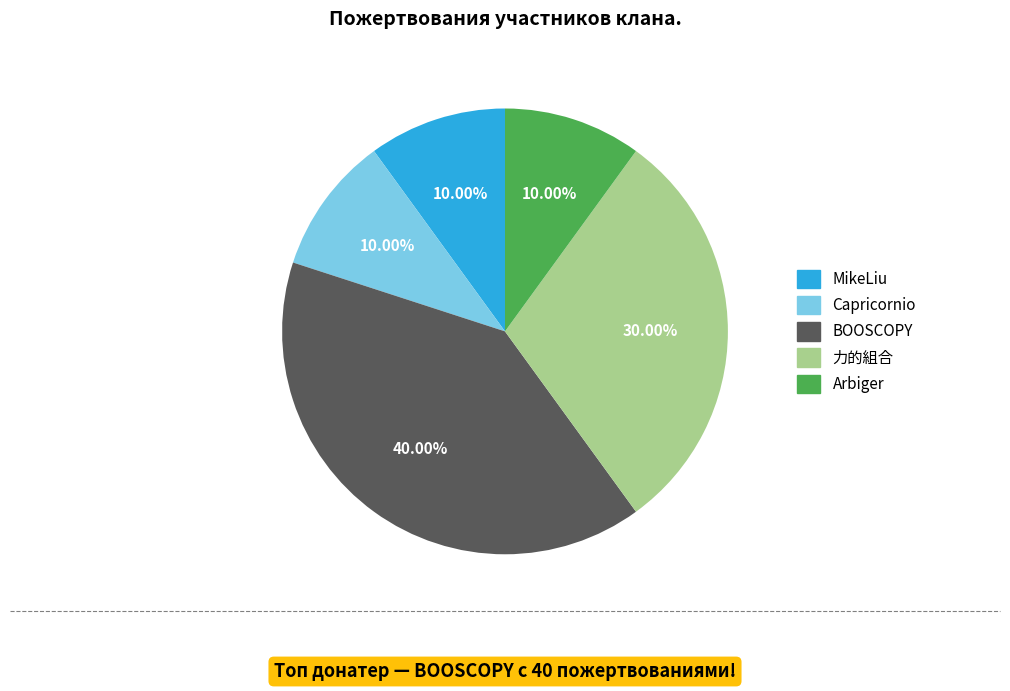

Is there a majority slice in this chart?

No